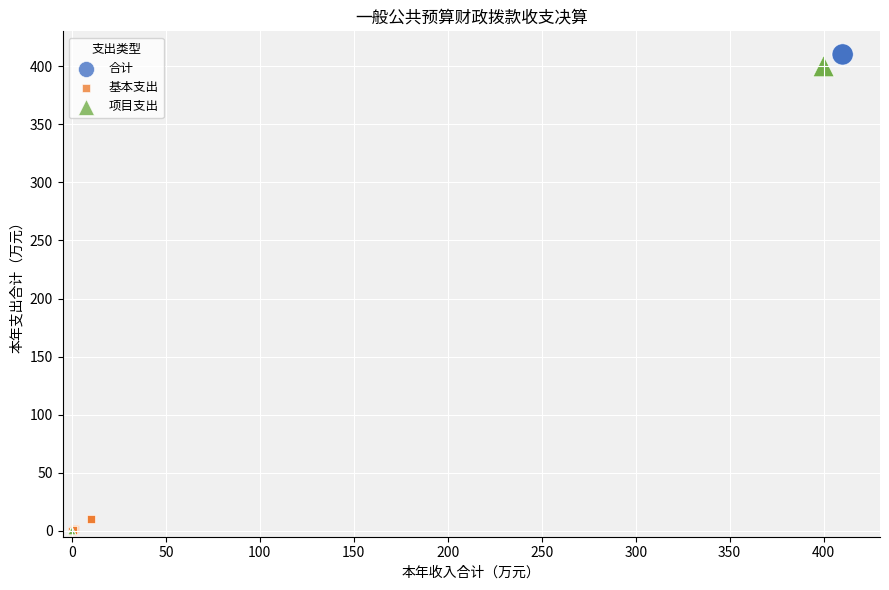

Which series has the largest Y range (max minus min)?

合计